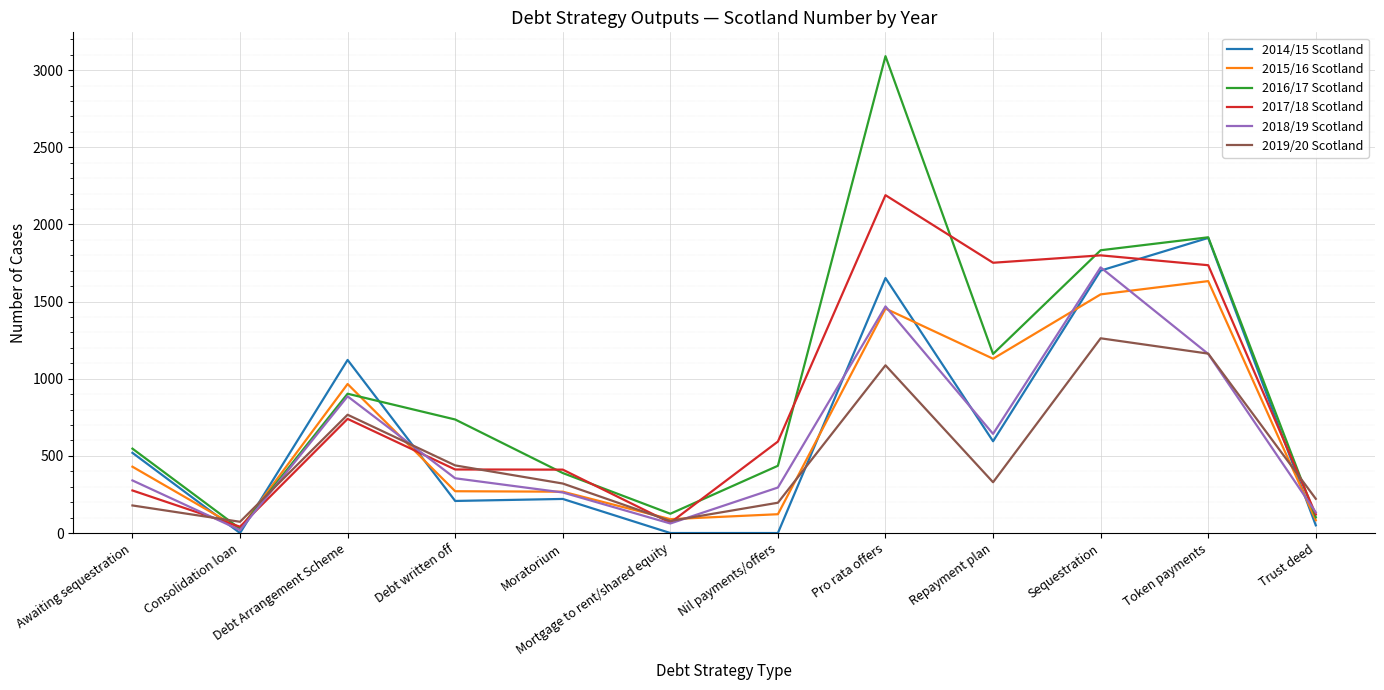

Is it true that 2016/17 Scotland equals 196.9 at Nil payments/offers?

False